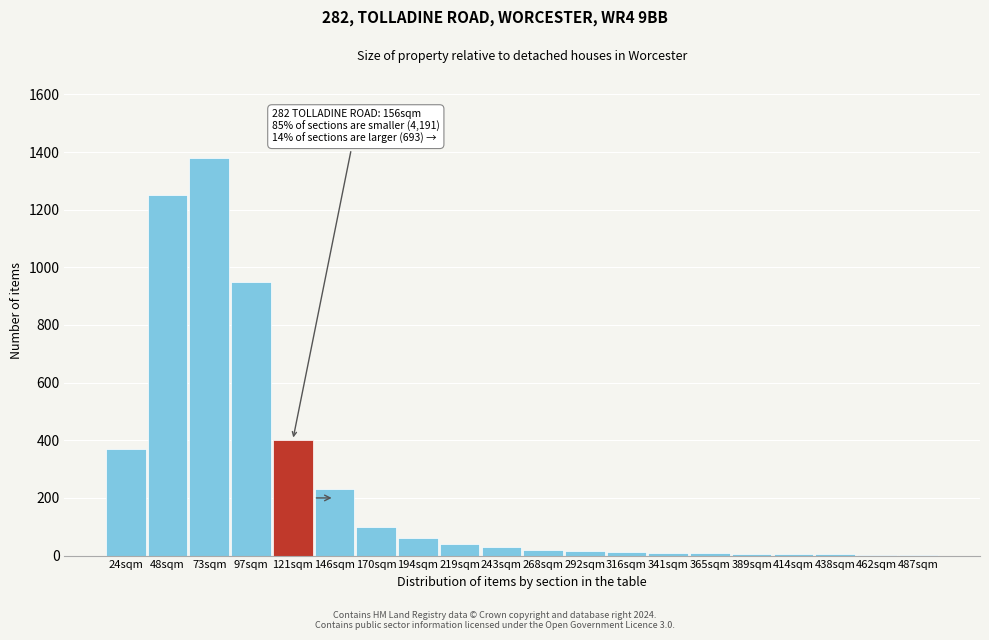

Approximately how many times larger is the value at 48sqm compared to 194sqm?

20.8